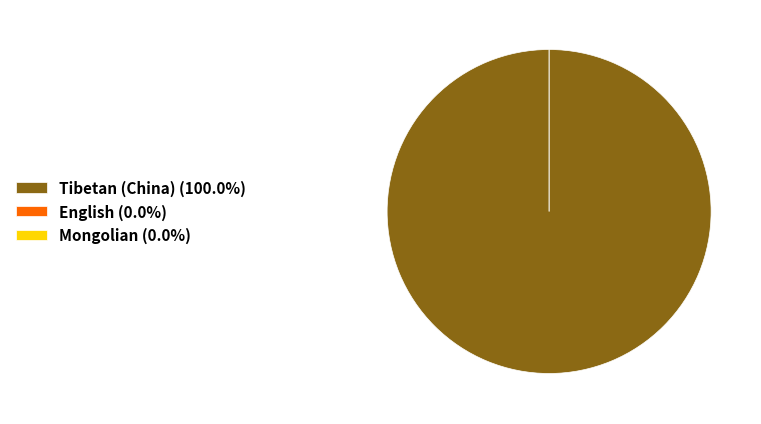

To the nearest percent, what is the combined percentage of Tibetan (China) and English?

100%